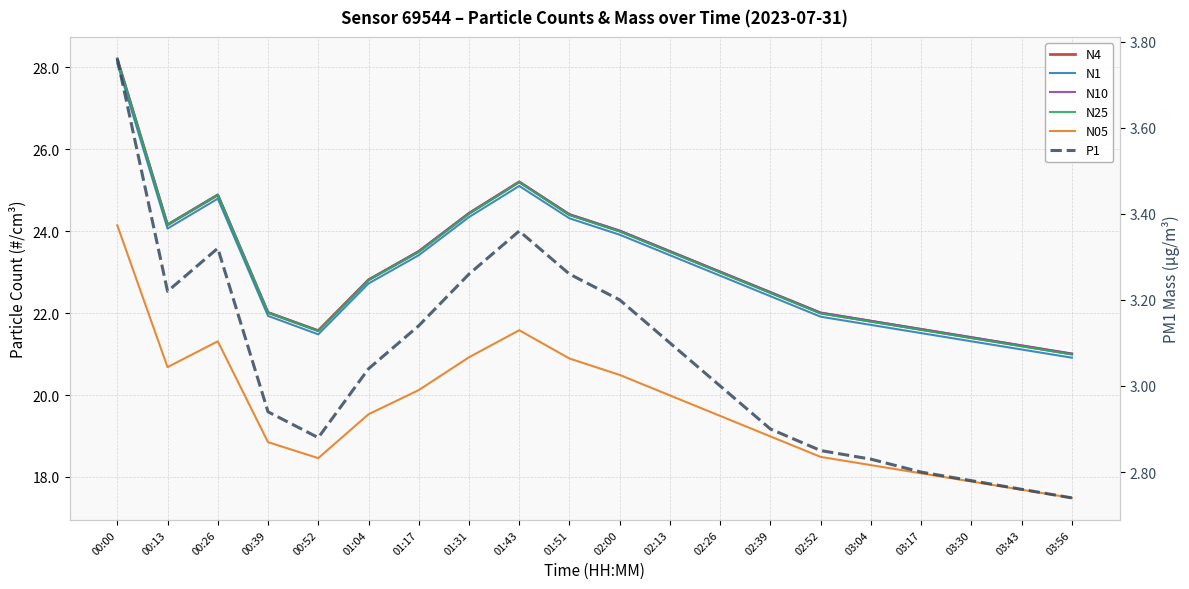

Rank the series by their maximum value, from highest to lowest.

N4, N10, N25, N1, N05, P1